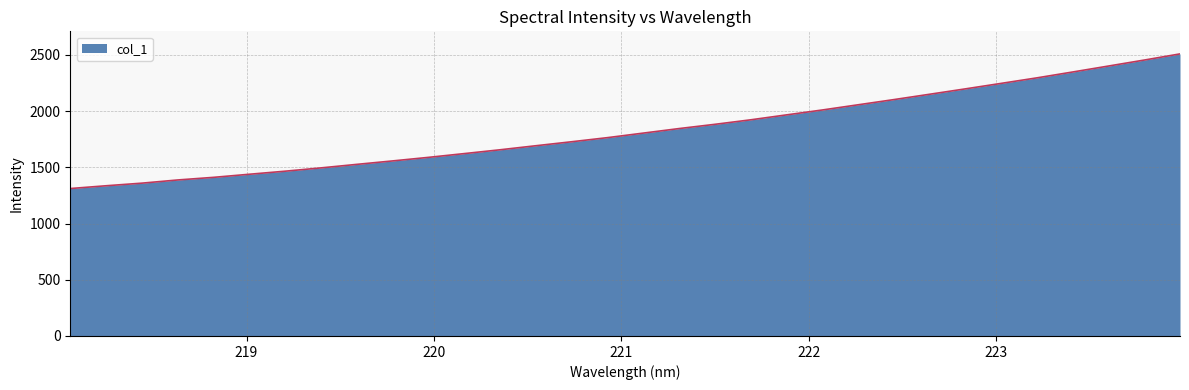

What is the greatest value displayed?

2509.7